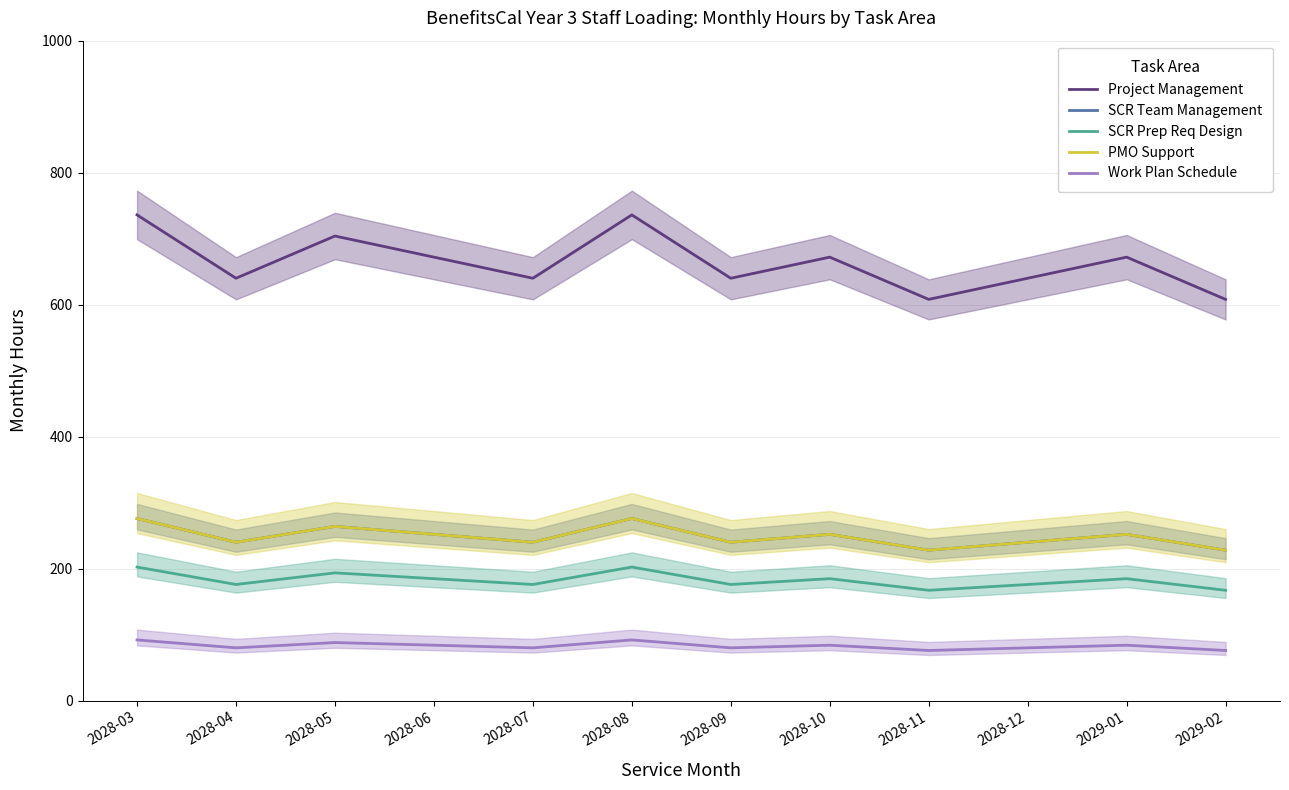

How many lines are shown in the chart?

5